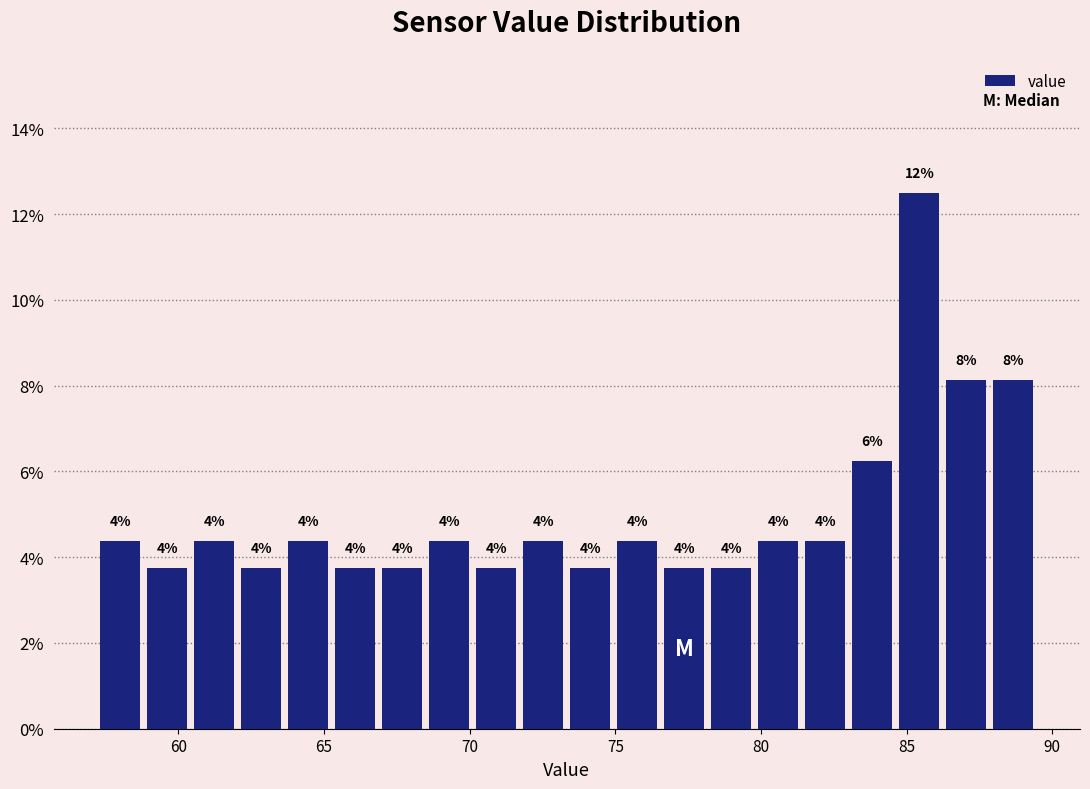

Around what value on the x-axis is the tallest bar? Give the approximate position of its centre, as read against the axis.

85.5